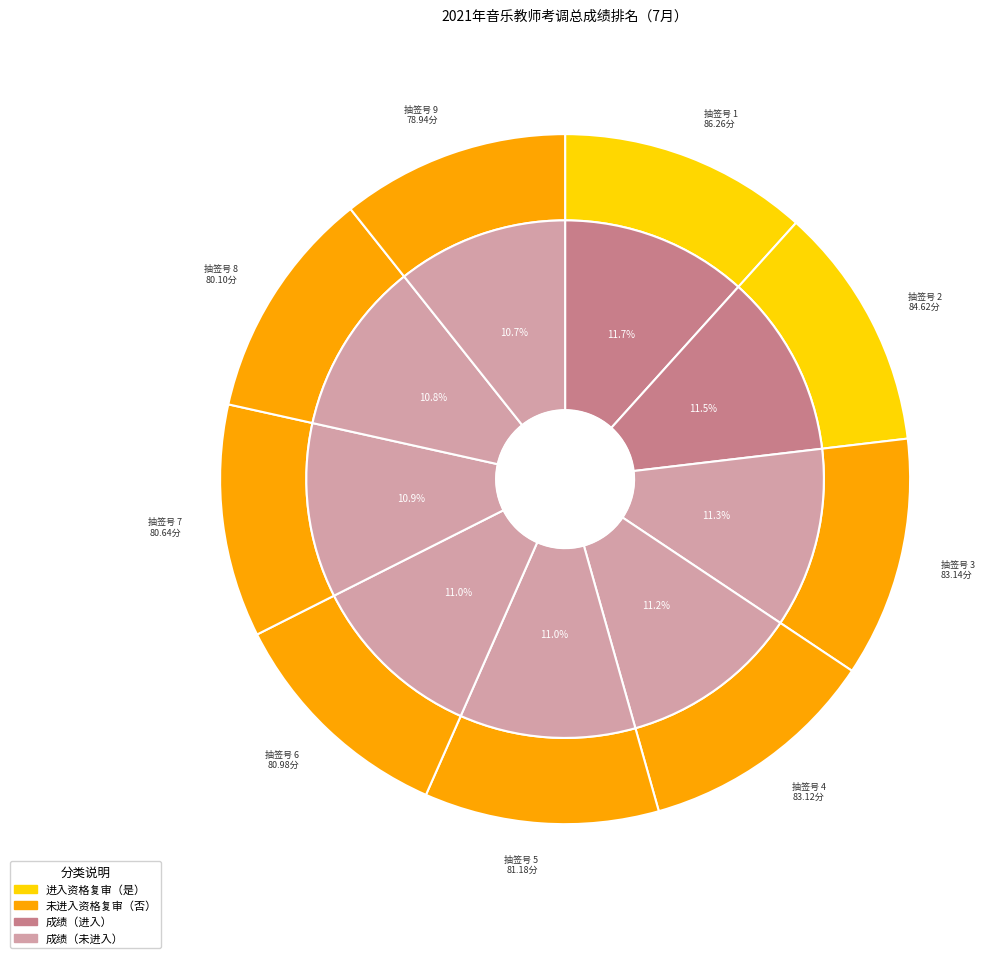

Which slice is the largest?

1